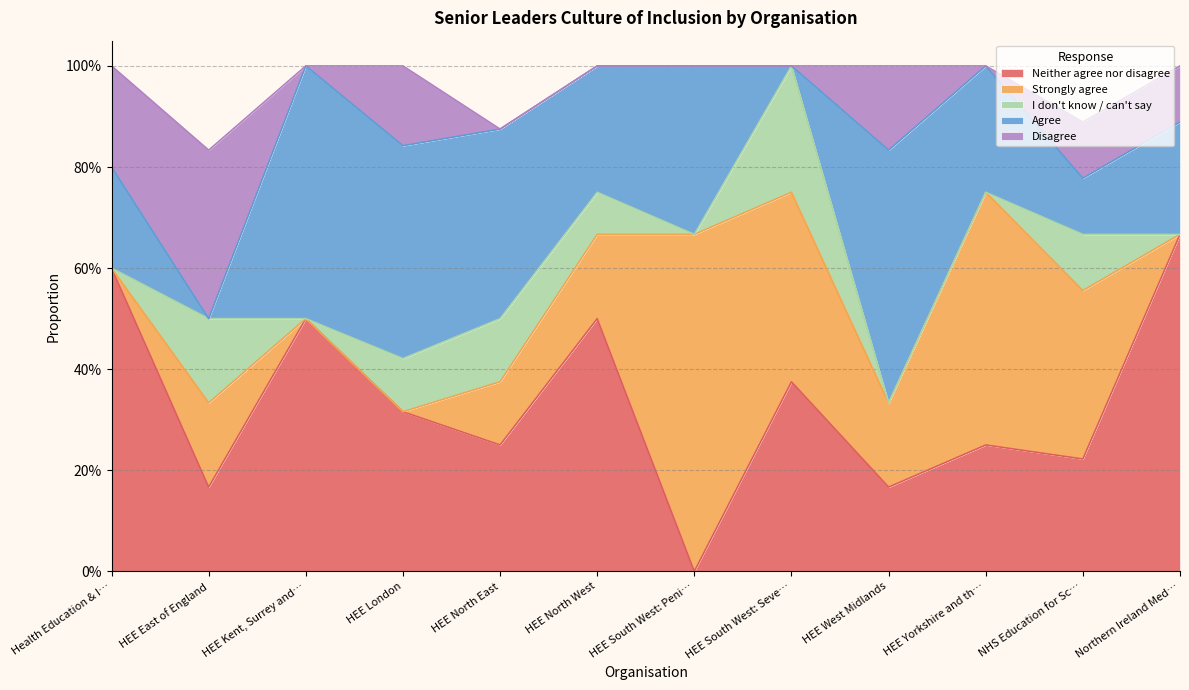

Reading left to right, extract all data points from this chart.

Neither agree nor disagree: Health Education & Improvement Wales=0.6	HEE East of England=0.2	HEE Kent, Surrey and Sussex=0.5	HEE London=0.3	HEE North East=0.2	HEE North West=0.5	HEE South West: Peninsula=0.0	HEE South West: Severn=0.4	HEE West Midlands=0.2	HEE Yorkshire and the Humber=0.2	NHS Education for Scotland=0.2	Northern Ireland Medical & Dental Training=0.7
Strongly agree: Health Education & Improvement Wales=0.0	HEE East of England=0.2	HEE Kent, Surrey and Sussex=0.0	HEE London=0.0	HEE North East=0.1	HEE North West=0.2	HEE South West: Peninsula=0.7	HEE South West: Severn=0.4	HEE West Midlands=0.2	HEE Yorkshire and the Humber=0.5	NHS Education for Scotland=0.3	Northern Ireland Medical & Dental Training=0.0
I don't know / can't say: Health Education & Improvement Wales=0.0	HEE East of England=0.2	HEE Kent, Surrey and Sussex=0.0	HEE London=0.1	HEE North East=0.1	HEE North West=0.1	HEE South West: Peninsula=0.0	HEE South West: Severn=0.2	HEE West Midlands=0.0	HEE Yorkshire and the Humber=0.0	NHS Education for Scotland=0.1	Northern Ireland Medical & Dental Training=0.0
Agree: Health Education & Improvement Wales=0.2	HEE East of England=0.0	HEE Kent, Surrey and Sussex=0.5	HEE London=0.4	HEE North East=0.4	HEE North West=0.2	HEE South West: Peninsula=0.3	HEE South West: Severn=0.0	HEE West Midlands=0.5	HEE Yorkshire and the Humber=0.2	NHS Education for Scotland=0.1	Northern Ireland Medical & Dental Training=0.2
Disagree: Health Education & Improvement Wales=0.2	HEE East of England=0.3	HEE Kent, Surrey and Sussex=0.0	HEE London=0.2	HEE North East=0.0	HEE North West=0.0	HEE South West: Peninsula=0.0	HEE South West: Severn=0.0	HEE West Midlands=0.2	HEE Yorkshire and the Humber=0.0	NHS Education for Scotland=0.1	Northern Ireland Medical & Dental Training=0.1